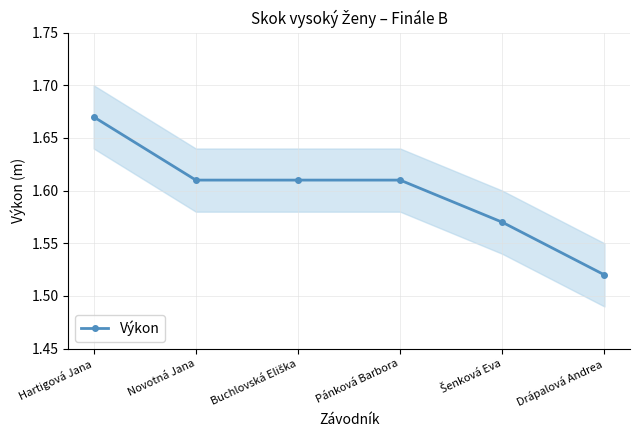

Which category has the highest value across all series?

Hartigová Jana